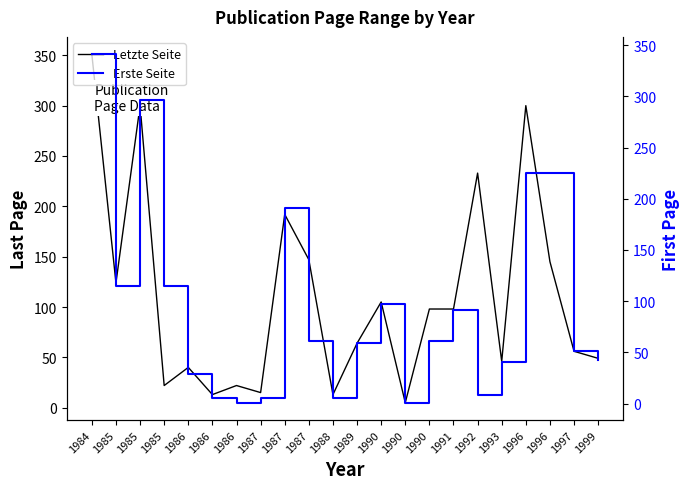

Where do Letzte Seite and Erste Seite first cross each other?

1985 and 1985